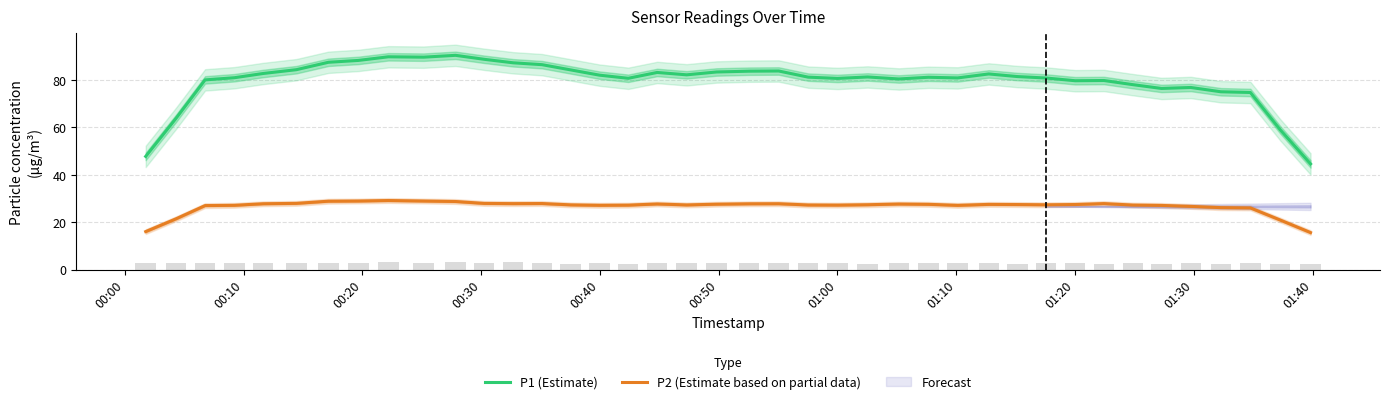

True or false: P2 (Estimate based on partial data) and P1 (Estimate) cross at least once.

False